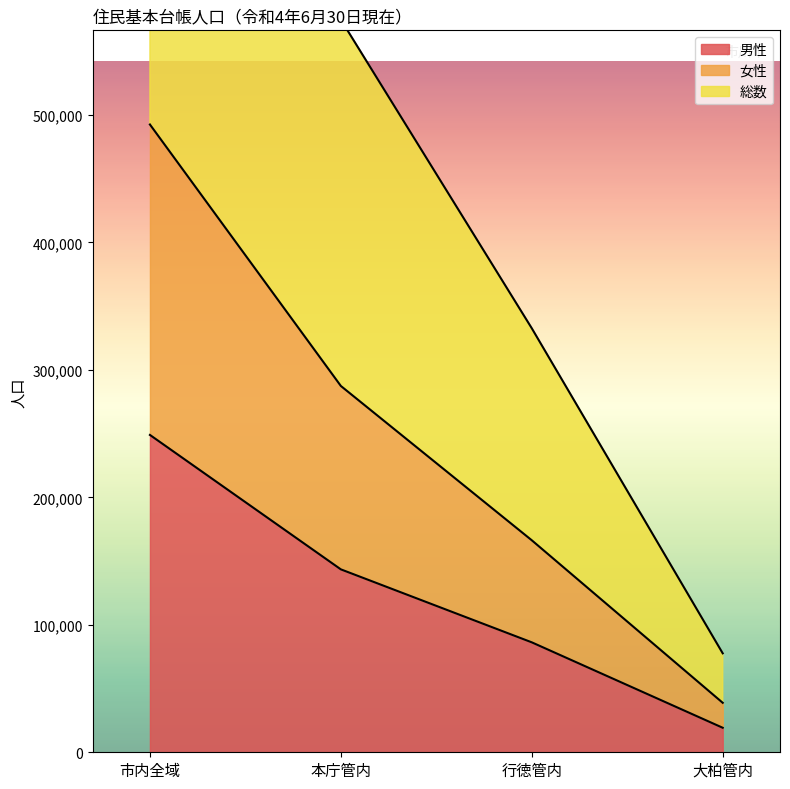

List the labels in order of 男性 value, largest first.

市内全域, 本庁管内, 行徳管内, 大柏管内